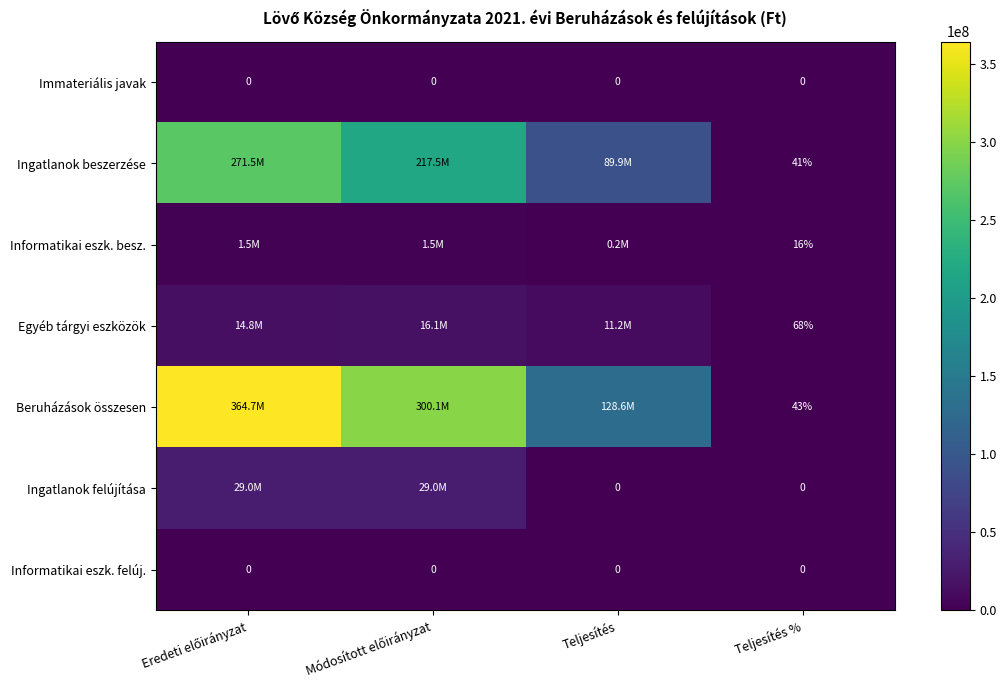

What is the difference between the highest and lowest values at Teljesítés %?

68